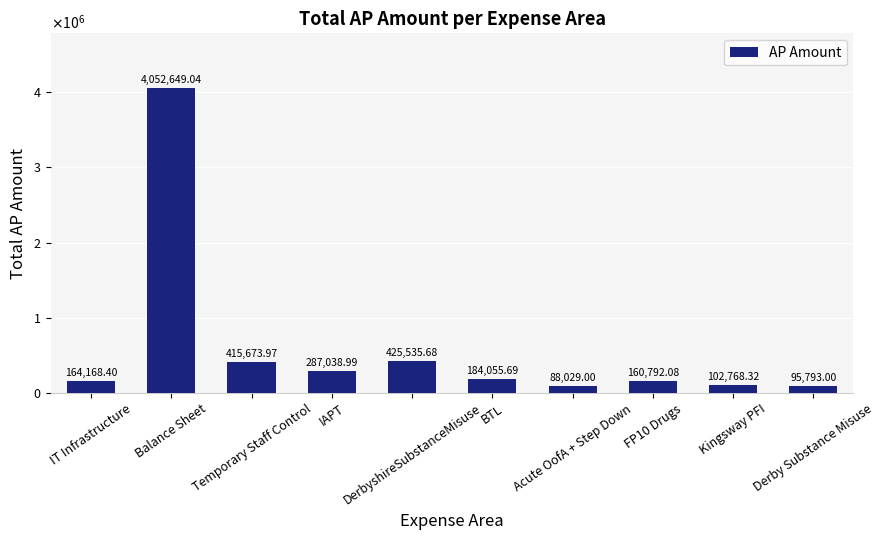

Reading left to right, list all the values displayed in this chart.

IT Infrastructure=164168.4	Balance Sheet=4052649.0	Temporary Staff Control=415674.0	IAPT=287039.0	DerbyshireSubstanceMisuse=425535.7	BTL=184055.7	Acute OofA + Step Down=88029.0	FP10 Drugs=160792.1	Kingsway PFI=102768.3	Derby Substance Misuse=95793.0